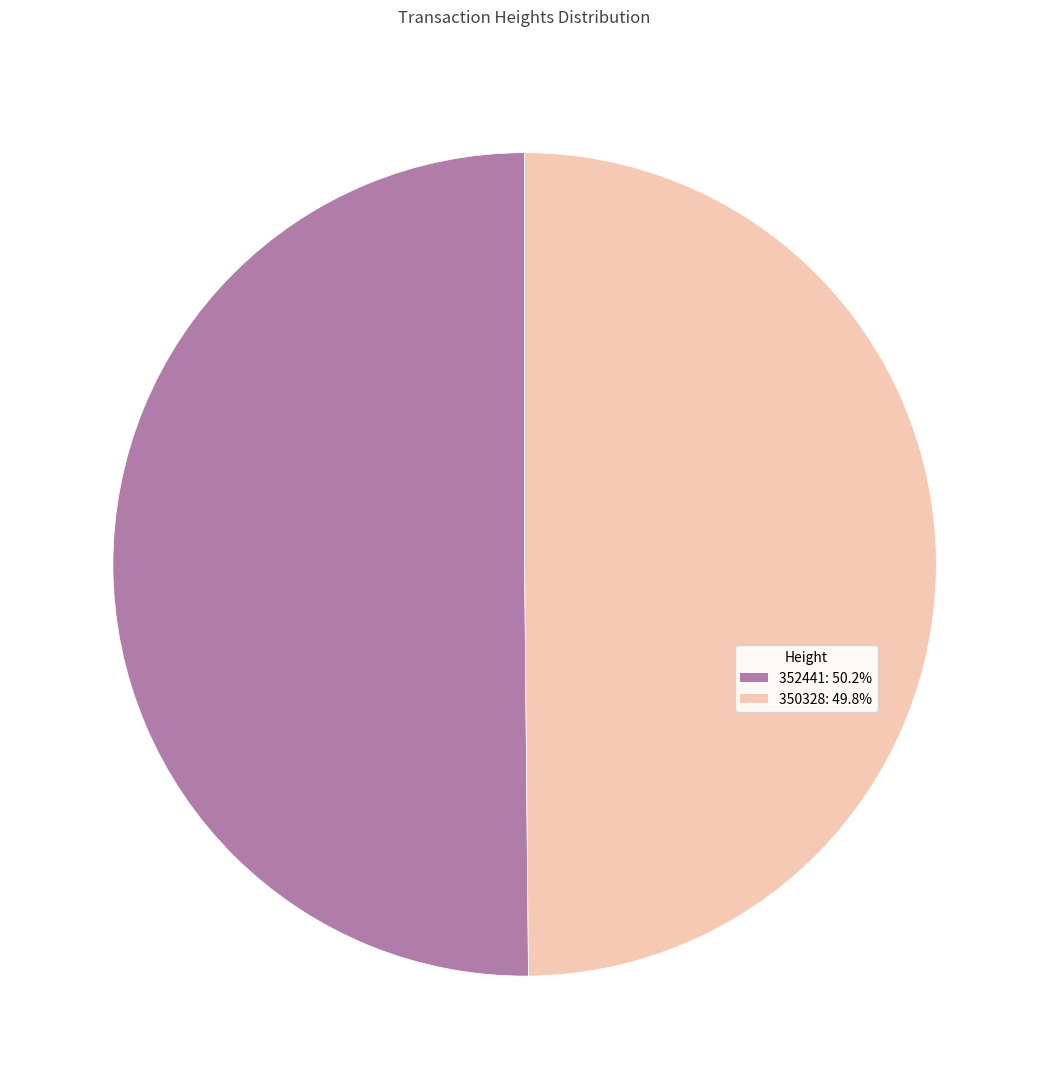

Approximately how many times larger is the value at 350328 compared to 352441?

1.0